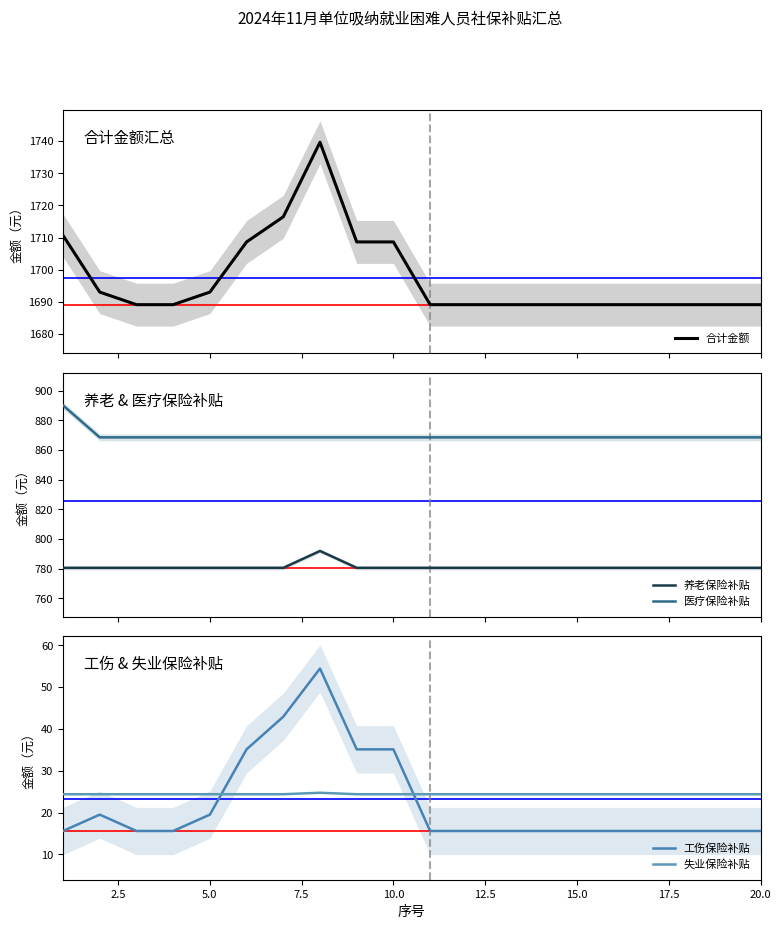

True or false: 养老保险补贴 and 医疗保险补贴 cross at least once.

False